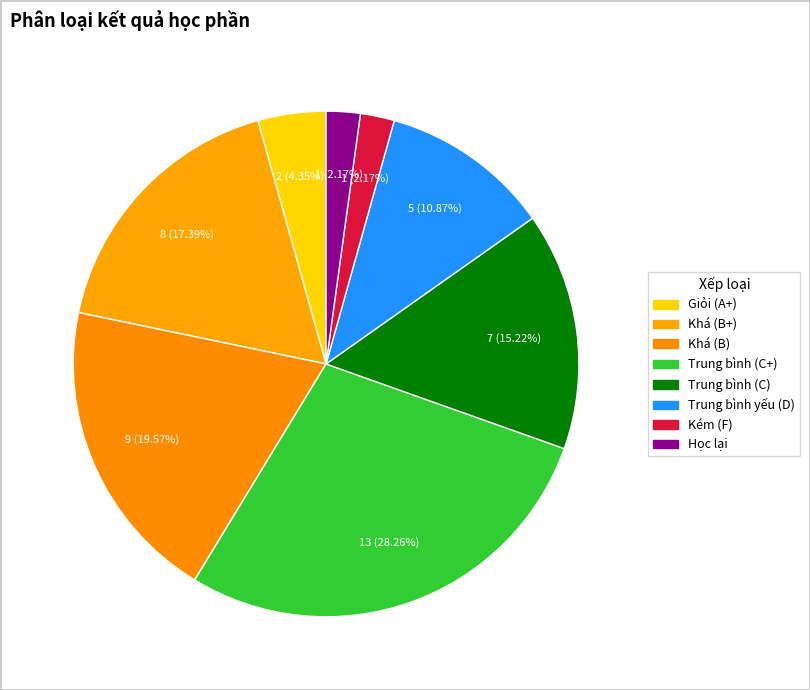

How many segments does this pie chart have?

8